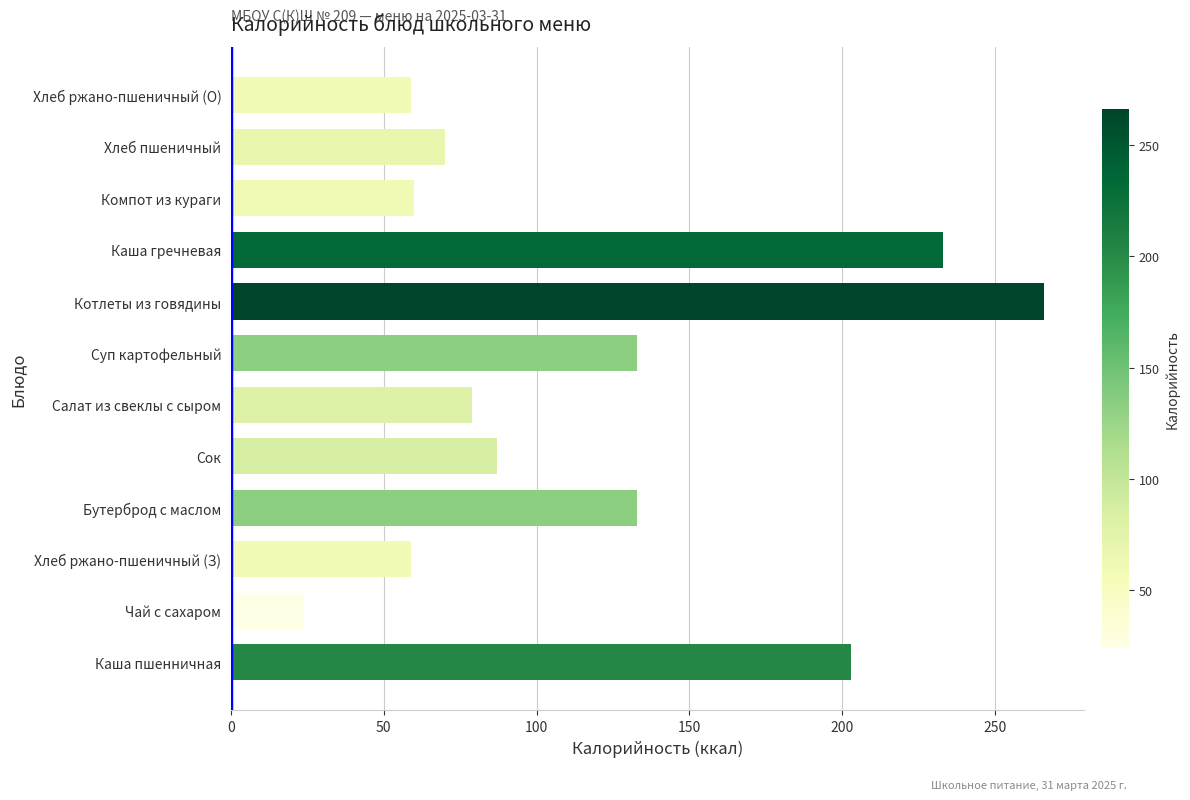

What is the change in value from Чай с сахаром to Котлеты из говядины?

+242